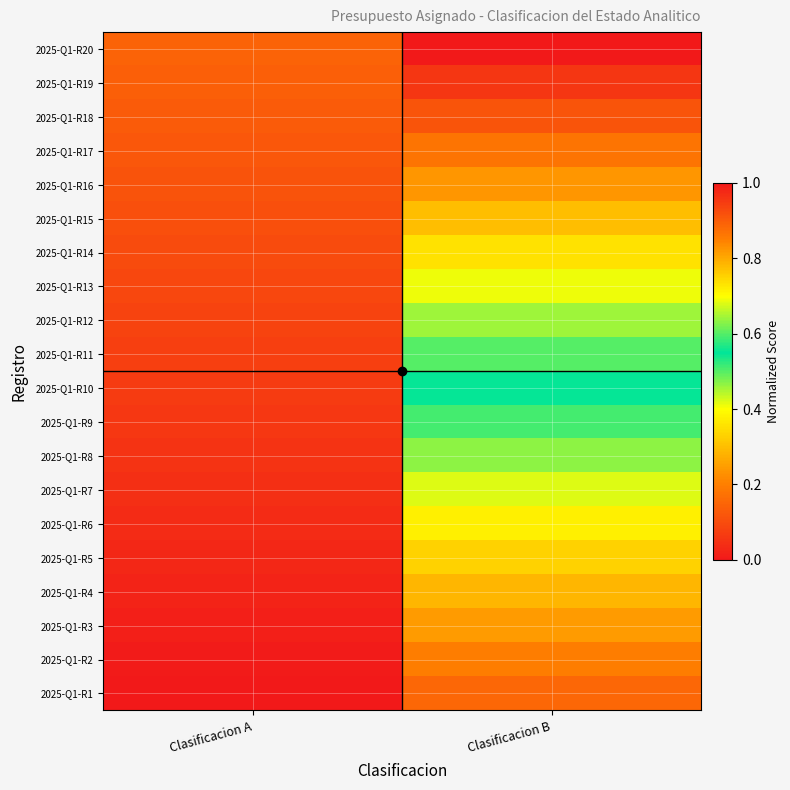

Which has a higher value, Clasificacion B or Clasificacion A?

Clasificacion B